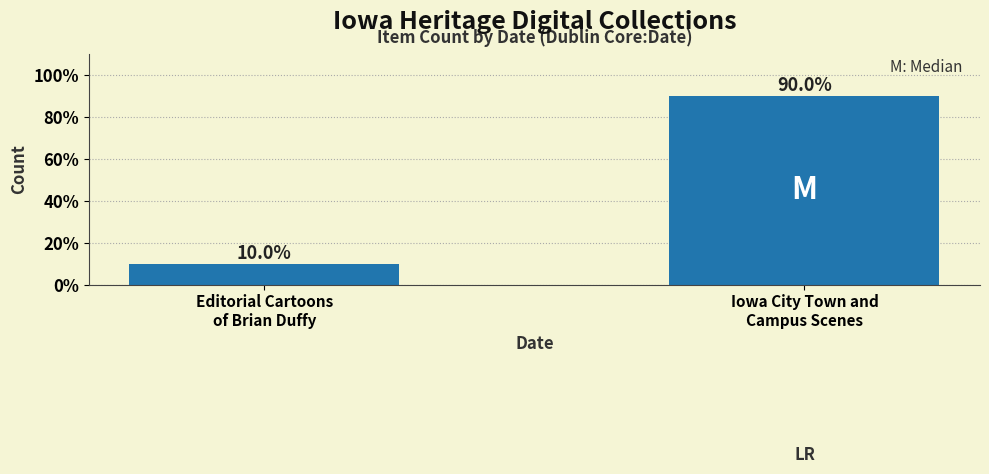

What is the change in value from Editorial Cartoons
of Brian Duffy to Iowa City Town and
Campus Scenes?

+8